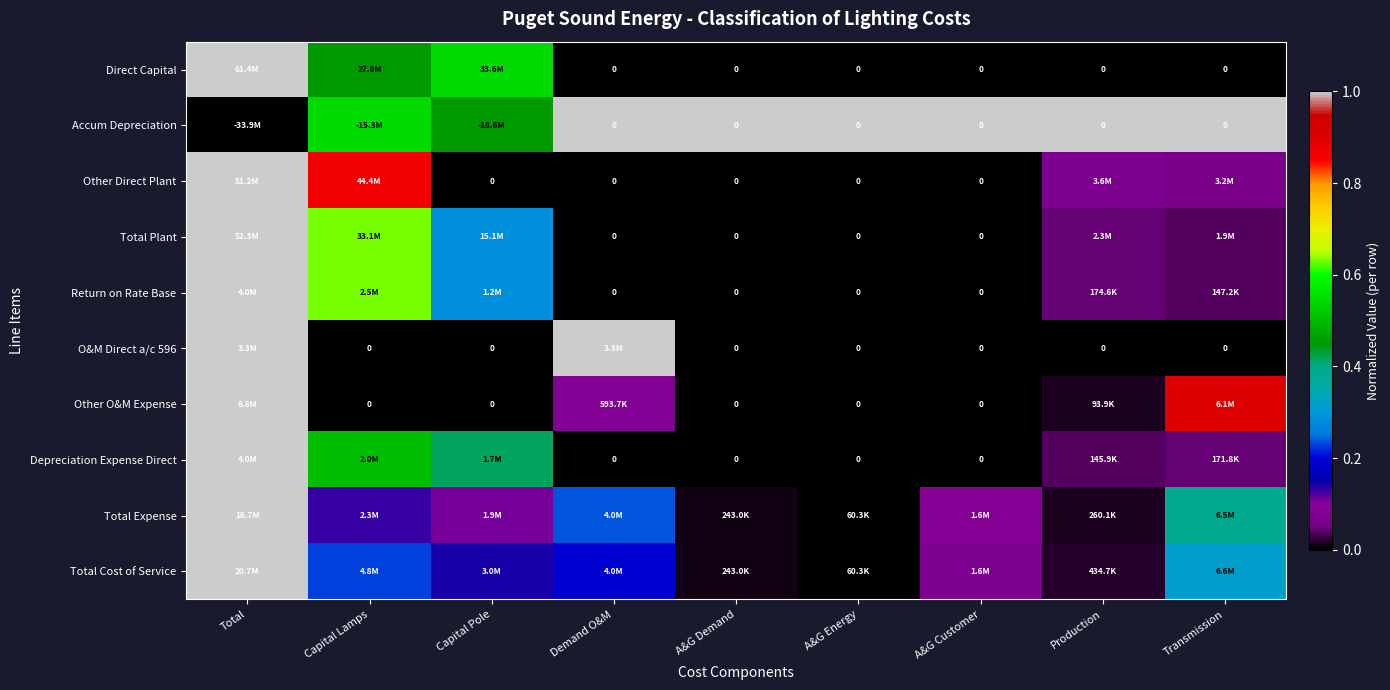

Count the number of data series in this chart.

10